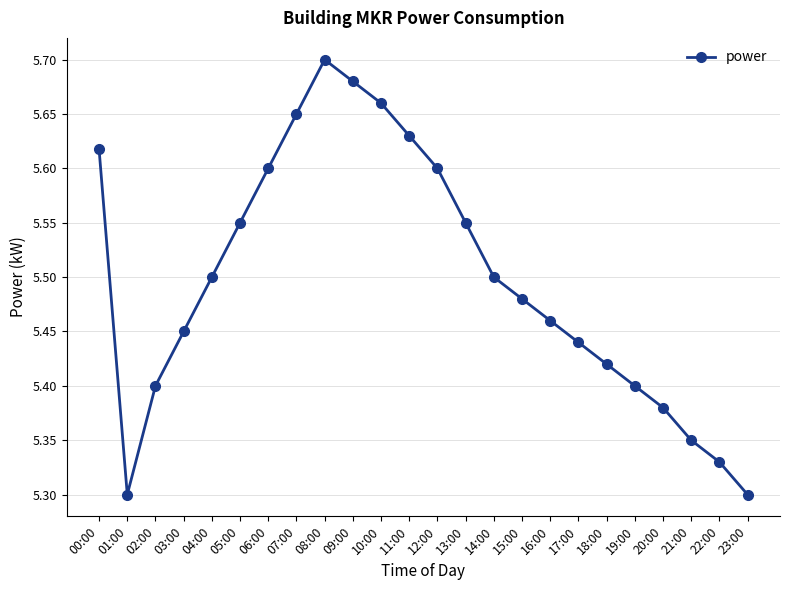

What position from the left is 20:00?

21